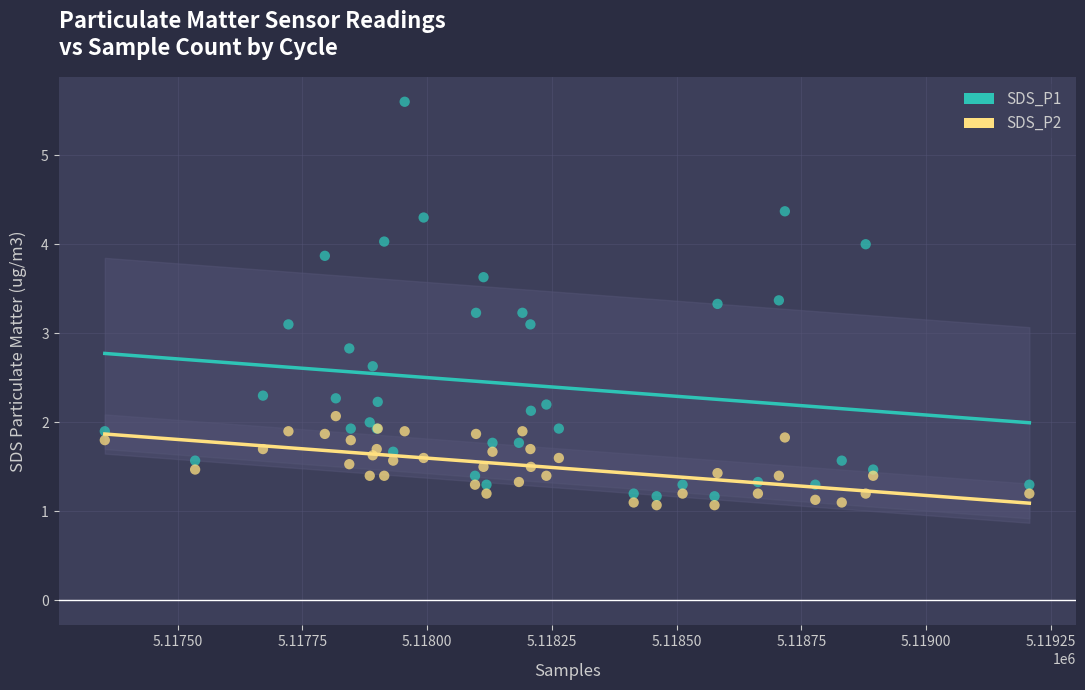

Which series contains the lowest Y value?

SDS_P2